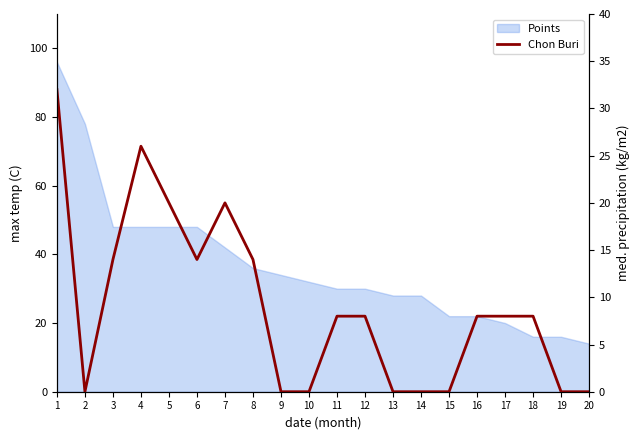

How many values exceed 8?

7